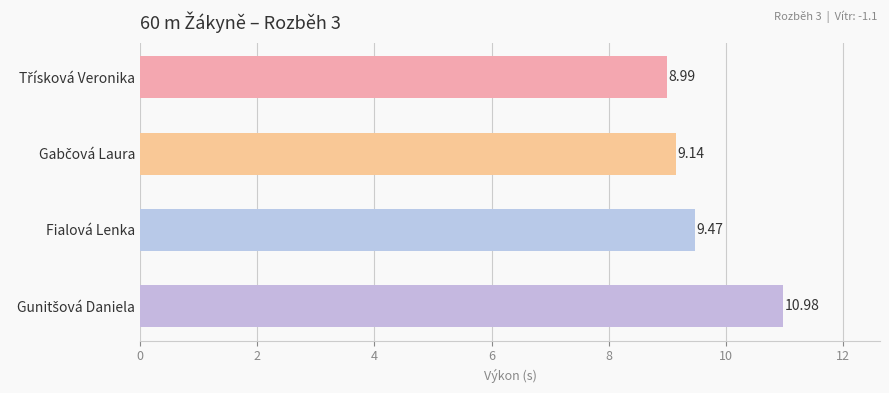

What is the sum of all values?

38.6